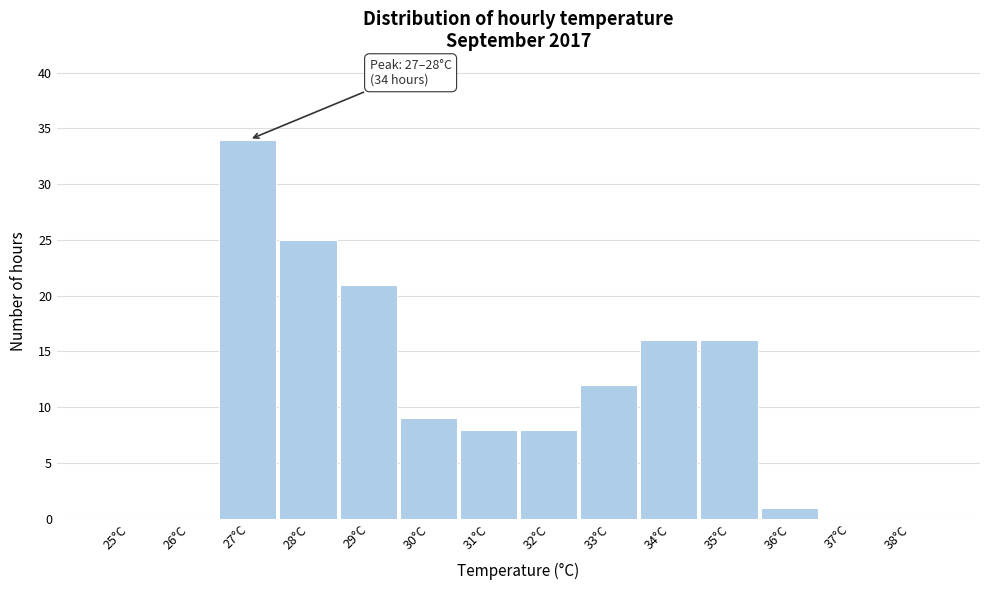

Reading right to left, list all the values displayed in this chart.

38°C=0	37°C=0	36°C=1	35°C=16	34°C=16	33°C=12	32°C=8	31°C=8	30°C=9	29°C=21	28°C=25	27°C=34	26°C=0	25°C=0